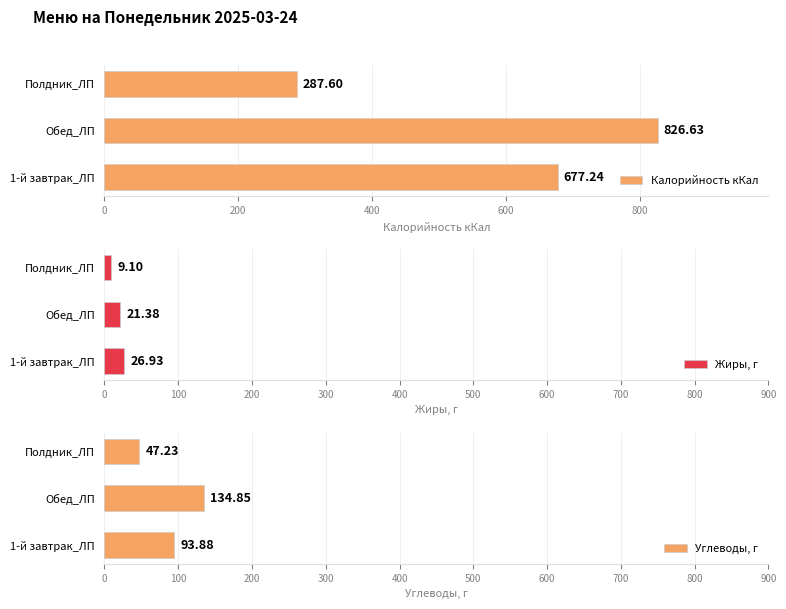

Which category has the lowest value in the Калорийность кКал series?

Полдник_ЛП